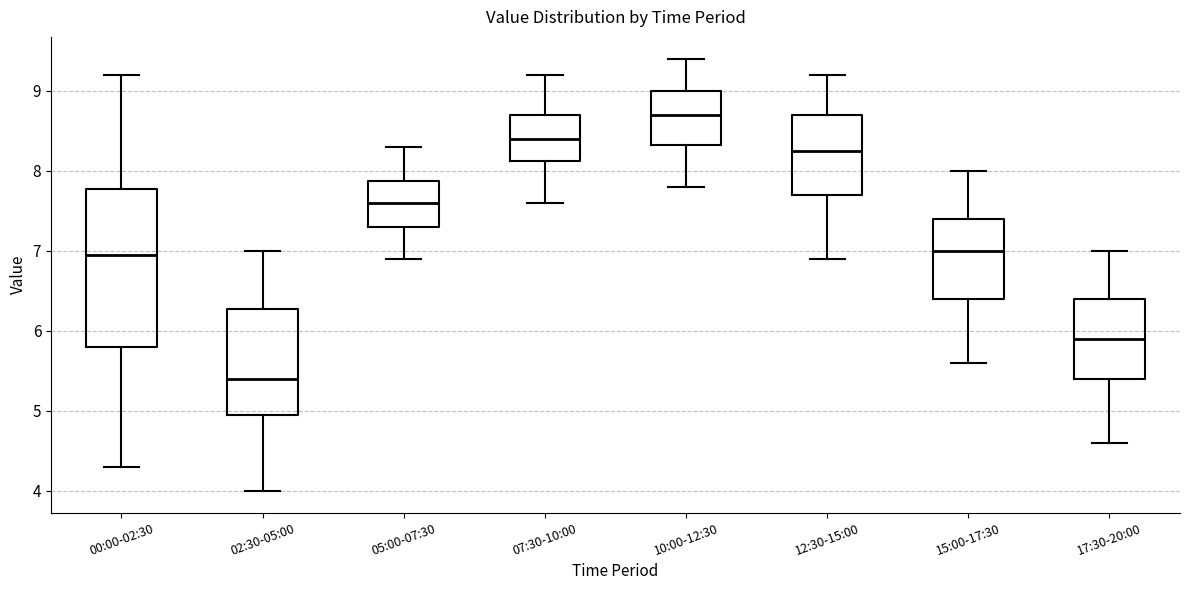

Where does the lower whisker of the box for 17:30-20:00 end on the y-axis? The values are not printed on the chart, so give them approximately, as read against the axis.

4.6